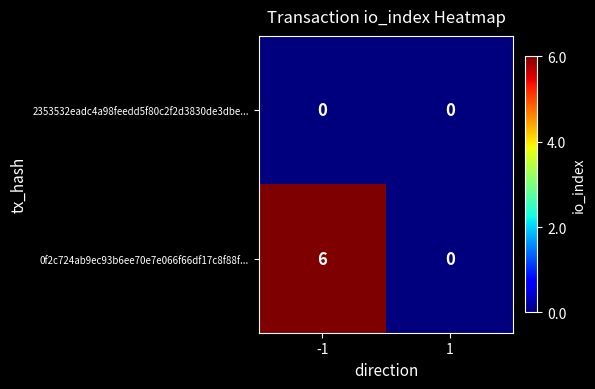

What is the greatest value displayed?

6